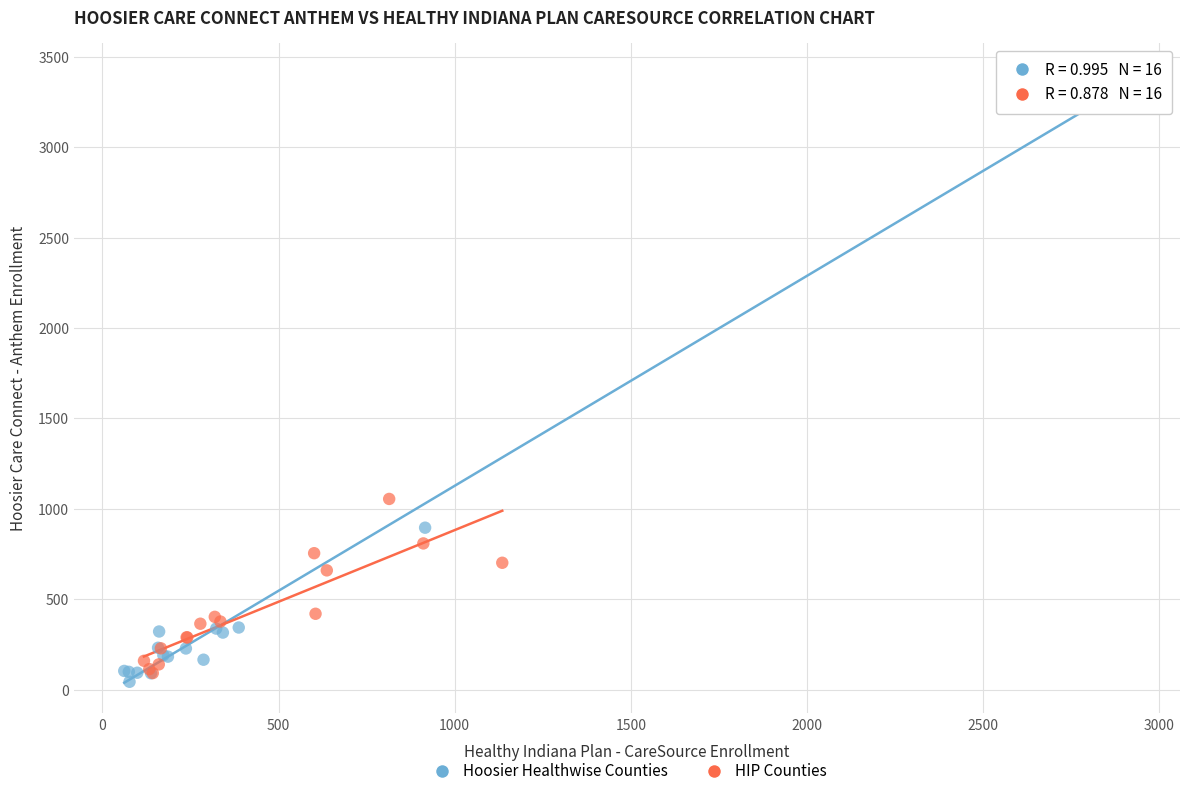

What are all the series names shown in the legend?

Hoosier Healthwise Counties, HIP Counties